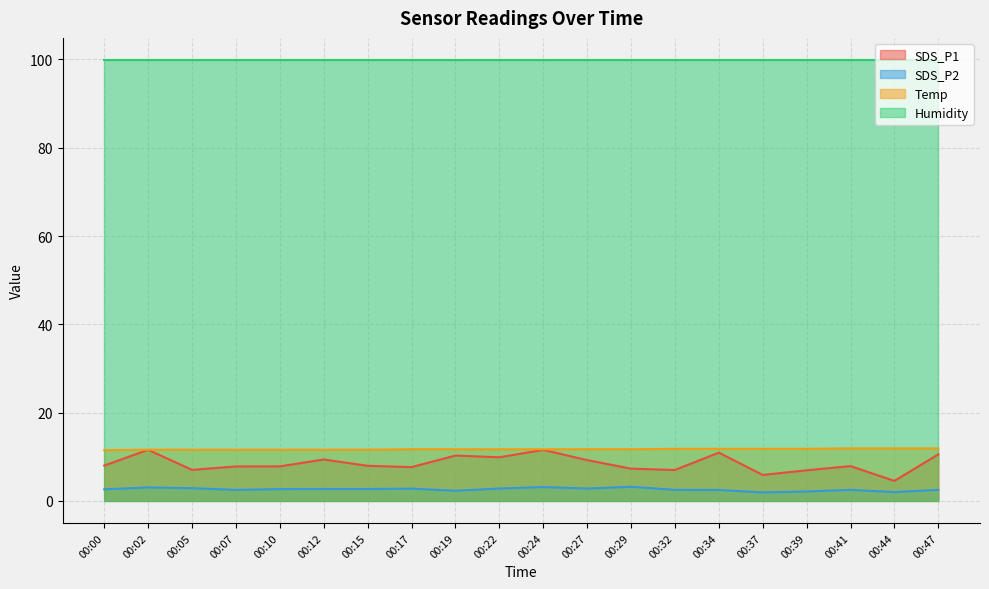

What is the value of the SDS_P2 point at the 8th from the left?

2.8